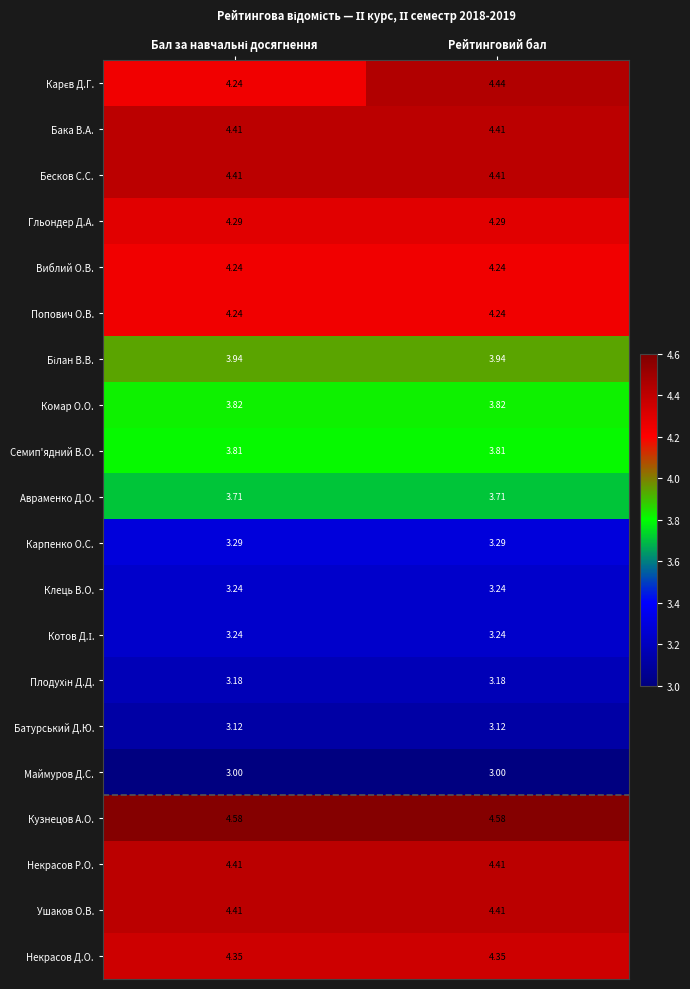

Is the value of Клець В.О. at Рейтинговий бал greater than the value of Кузнецов А.О. at Рейтинговий бал?

No